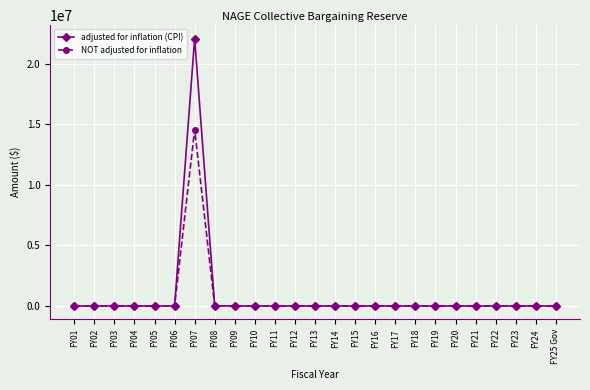

List the series in order of their peak value, highest first.

adjusted for inflation (CPI), NOT adjusted for inflation